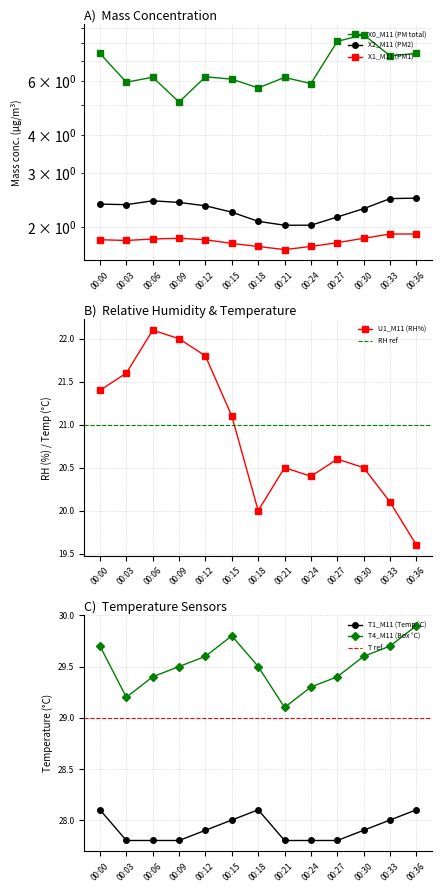

At 00:06, list the series in order from smallest to largest.

X1_M11 (PM1), X2_M11 (PM2), X0_M11 (PM total), U1_M11 (RH%), T1_M11 (Temp °C), T4_M11 (Box °C)